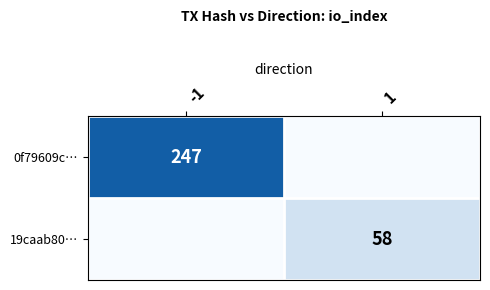

What is the difference between the highest and lowest values at -1?

247